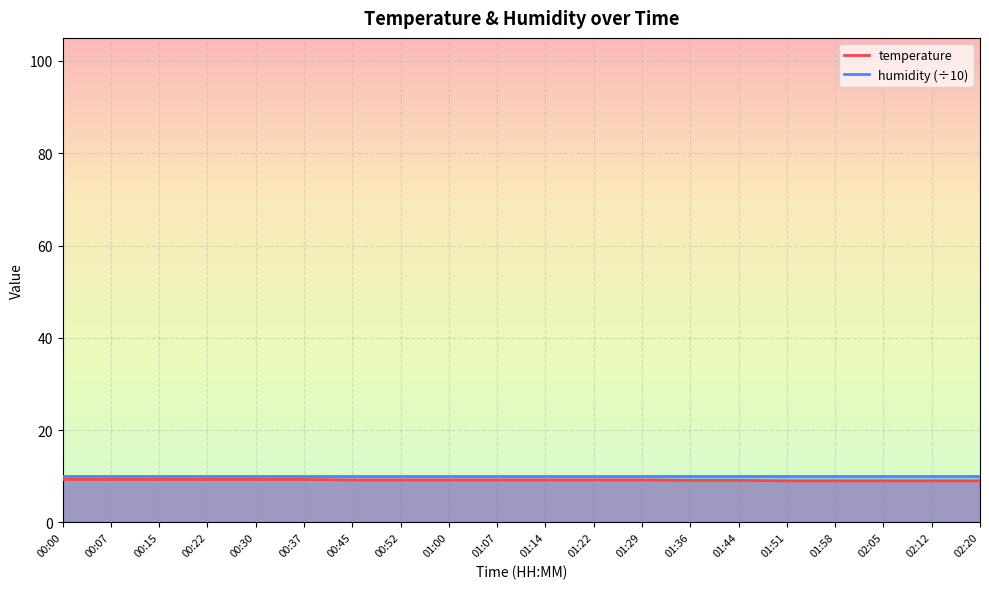

What is the ratio of the value at 02:20 to the value at 00:30?

1.0